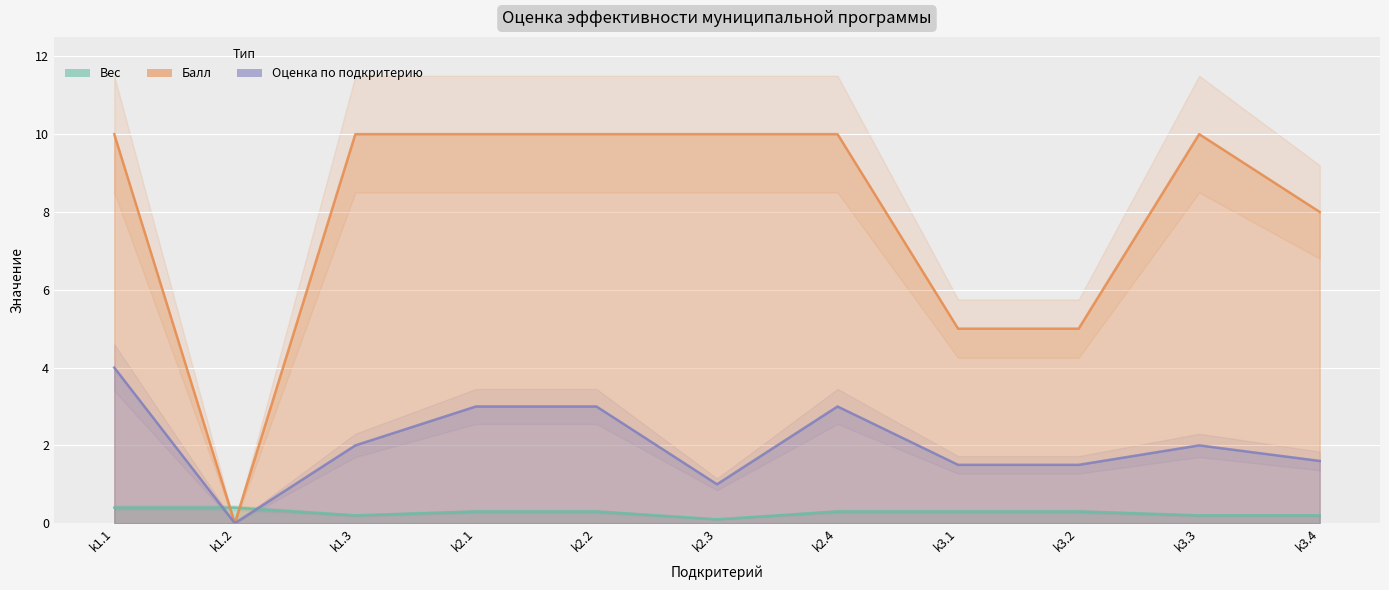

How many times do Балл and Вес cross each other?

2